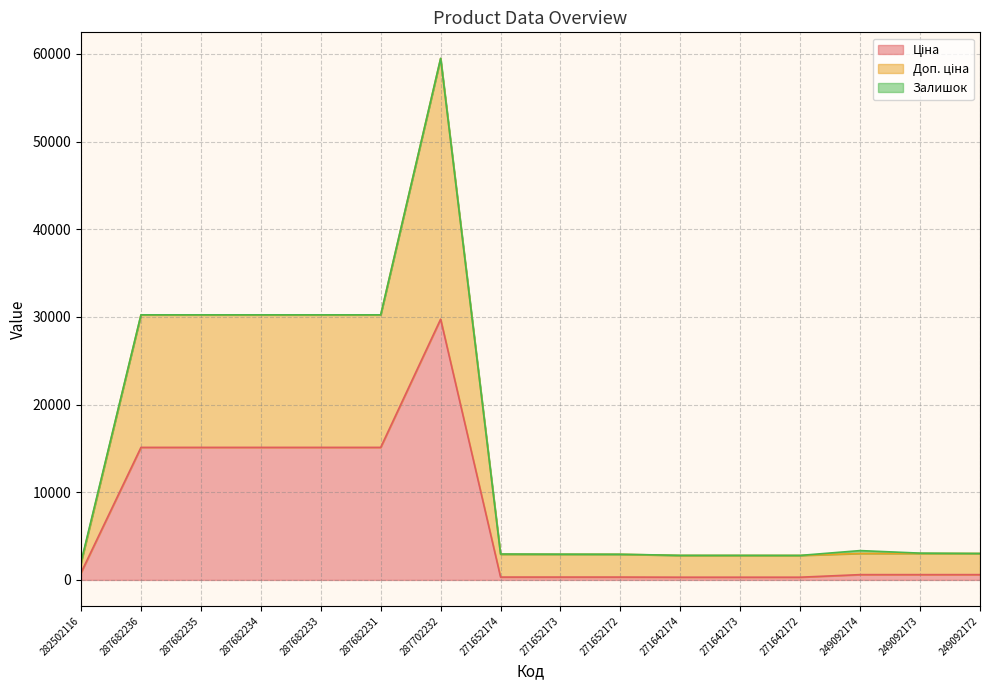

What is the minimum value shown in the chart?

310.3